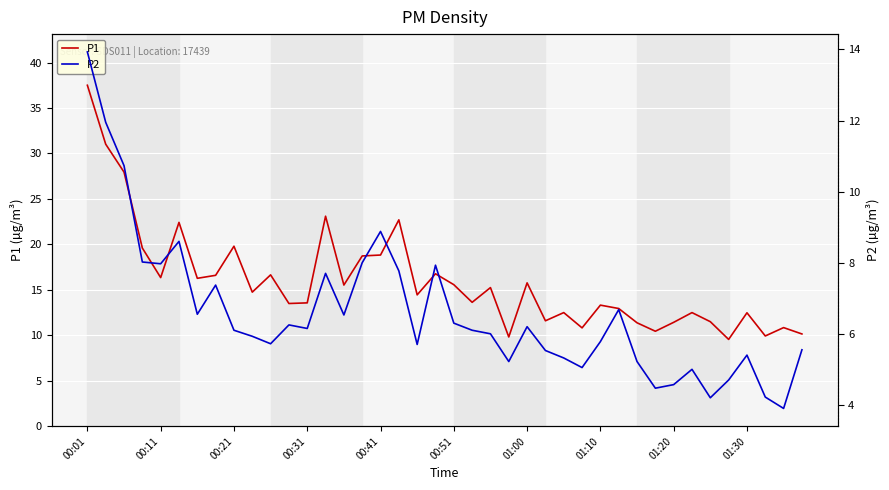

Between 12 and 21, which is larger?

21